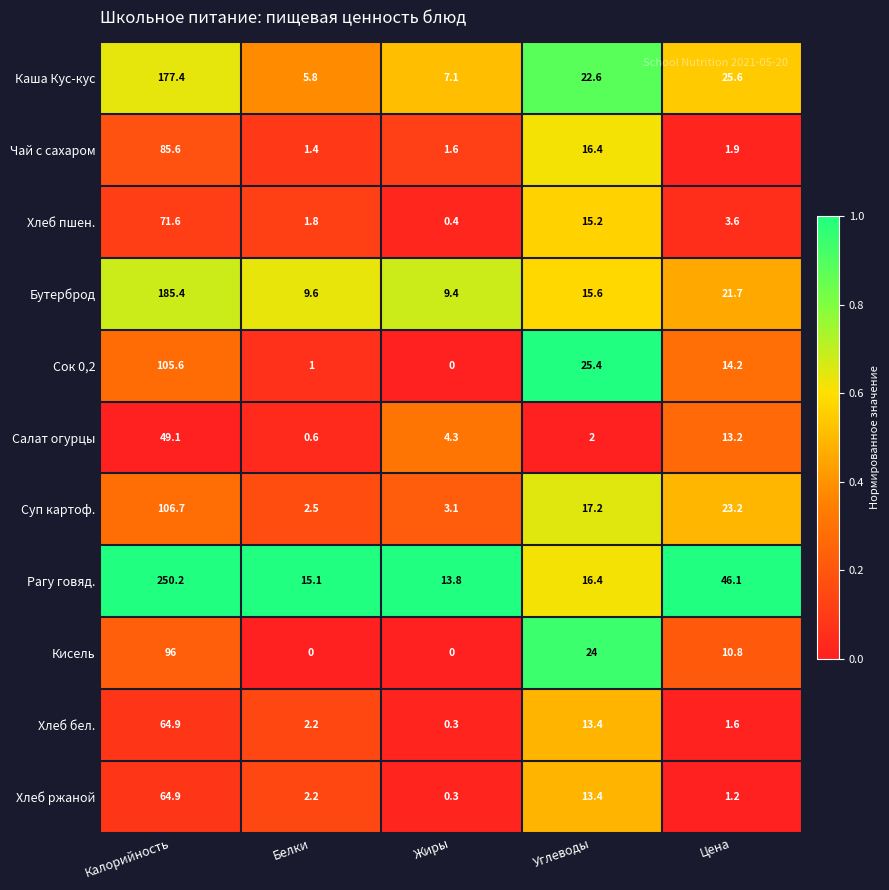

At which label does Хлеб бел. first exceed 2?

Калорийность